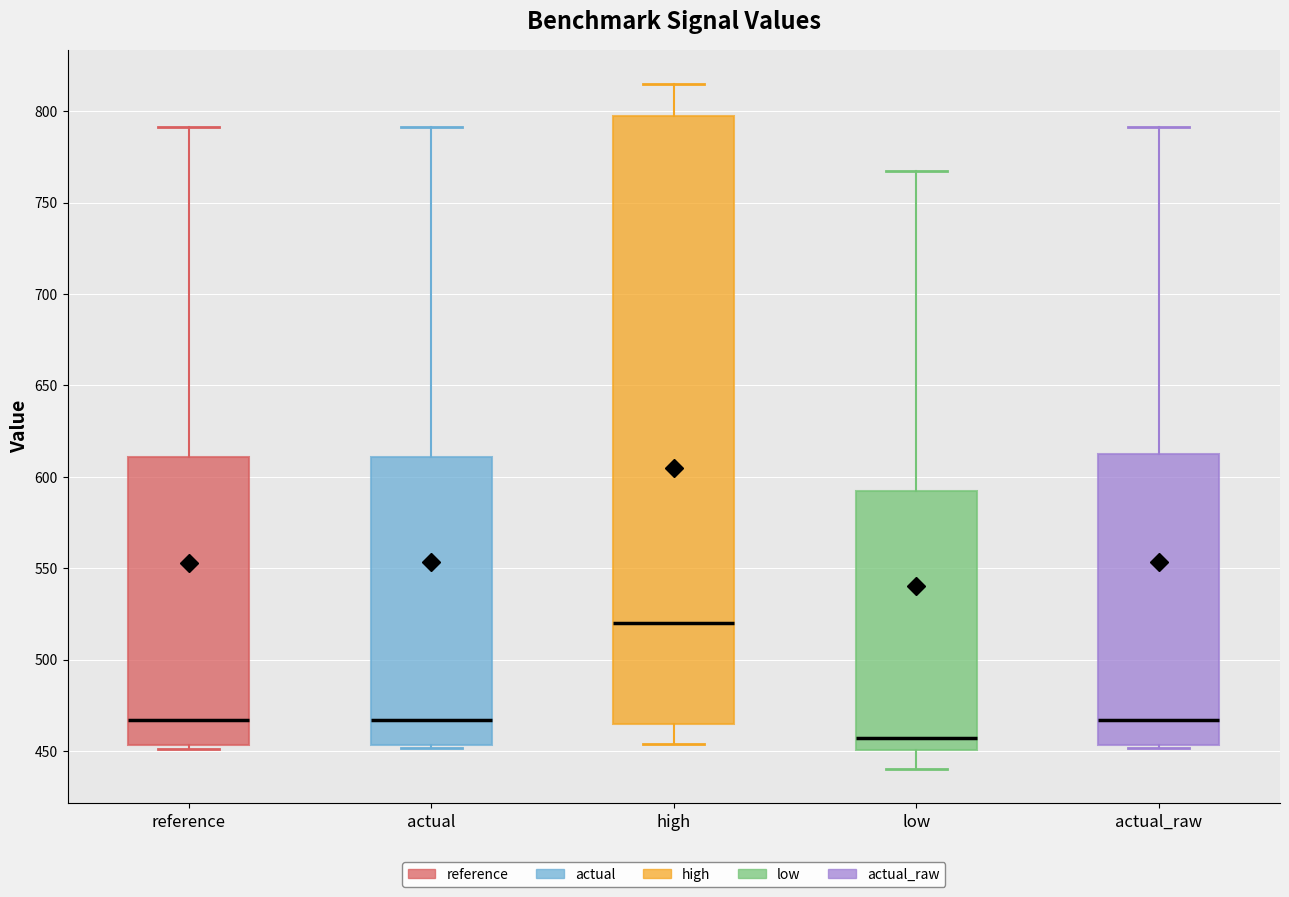

Comparing the boxes themselves (not the whiskers), which one is the tallest?

high